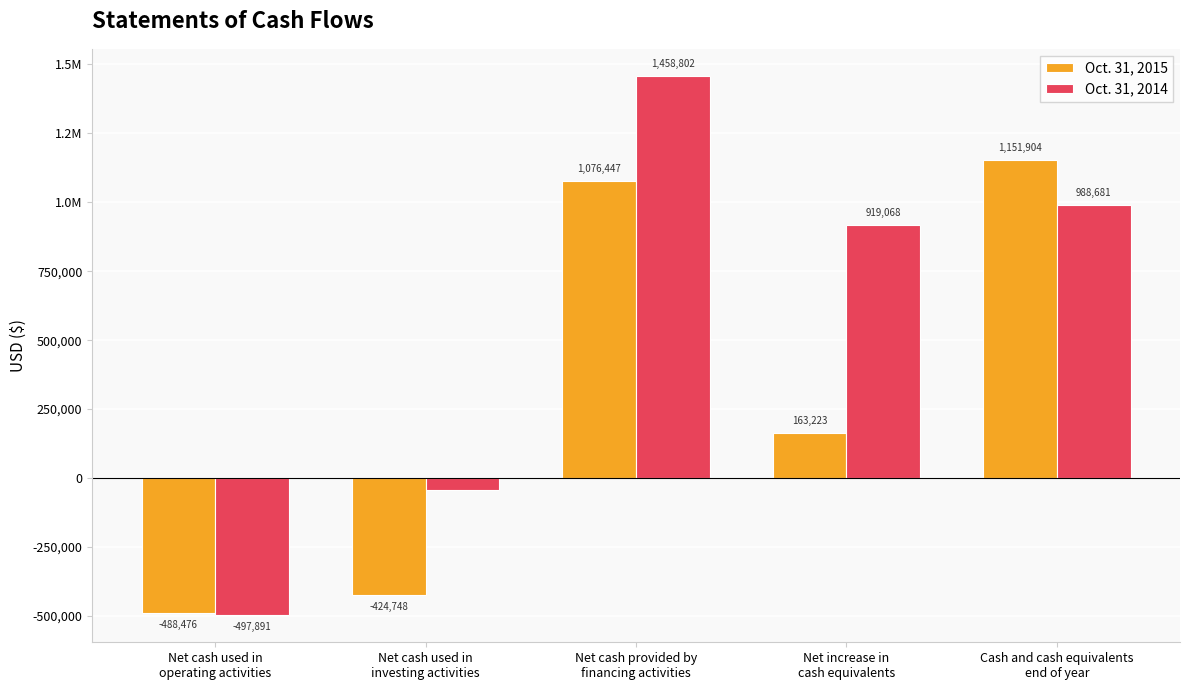

At how many categories does at least one series exceed 618632?

3